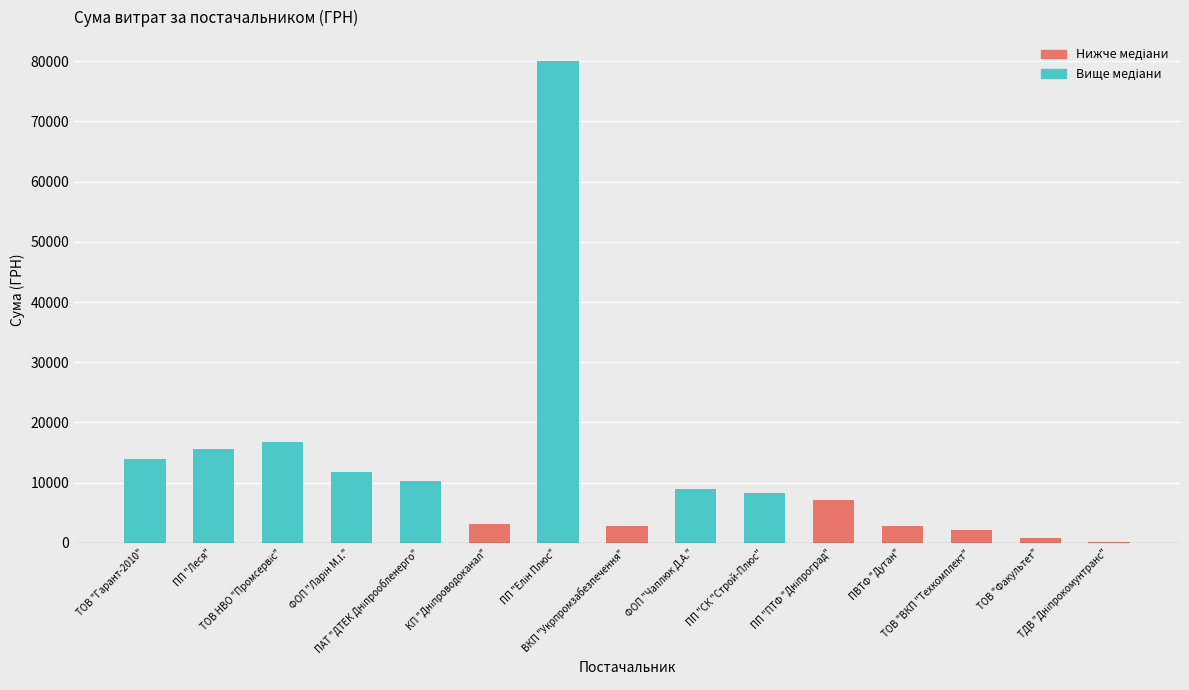

What is the sum of the values at ПАТ "ДТЕК Дніпрообленерго" and ПП "Елін Плюс"?

90255.4